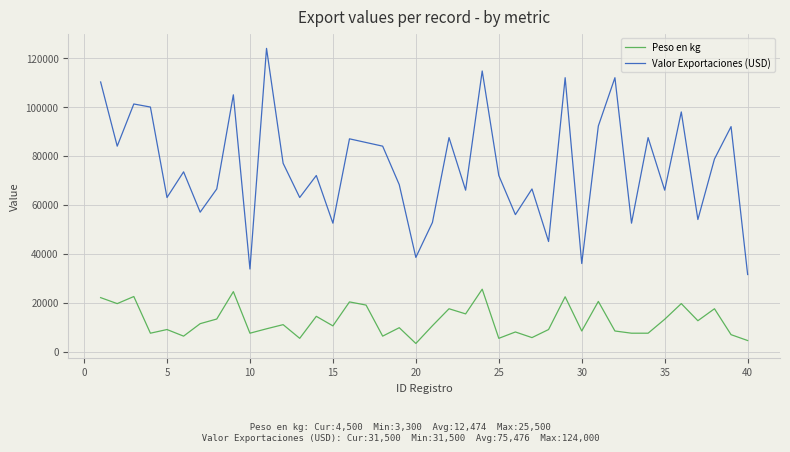

True or false: Valor Exportaciones (USD) has more than 2 points higher than both neighbors.

True